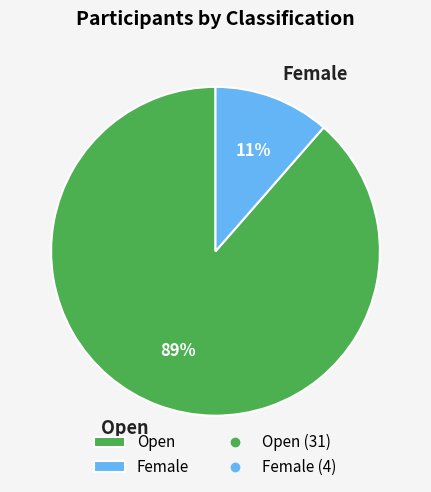

To the nearest percent, what percentage of the pie is Female?

11%